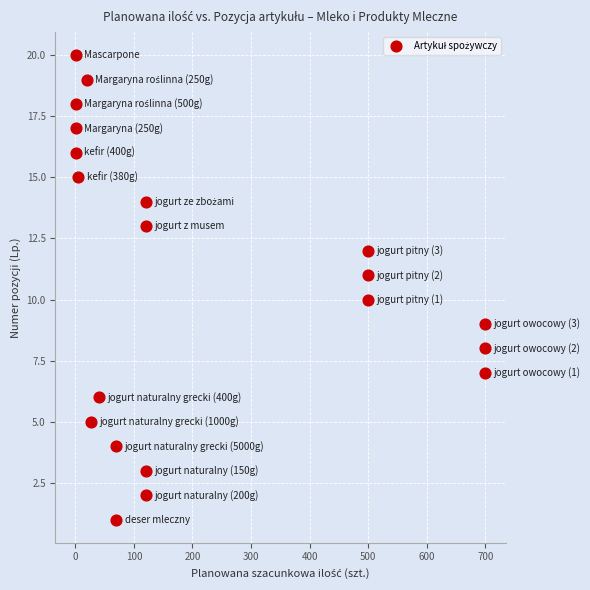

What is the range of X values (max minus min)?

699